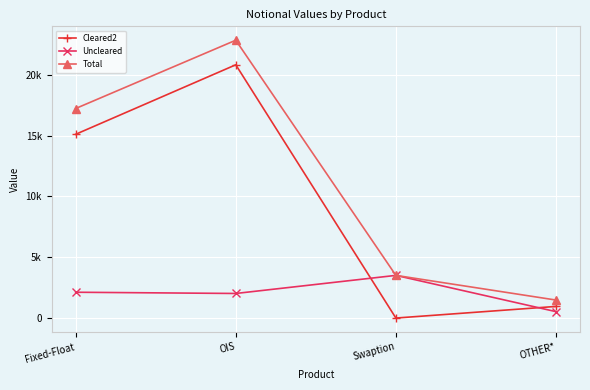

Which series ends up on top after the final intersection of Uncleared and Cleared2?

Cleared2